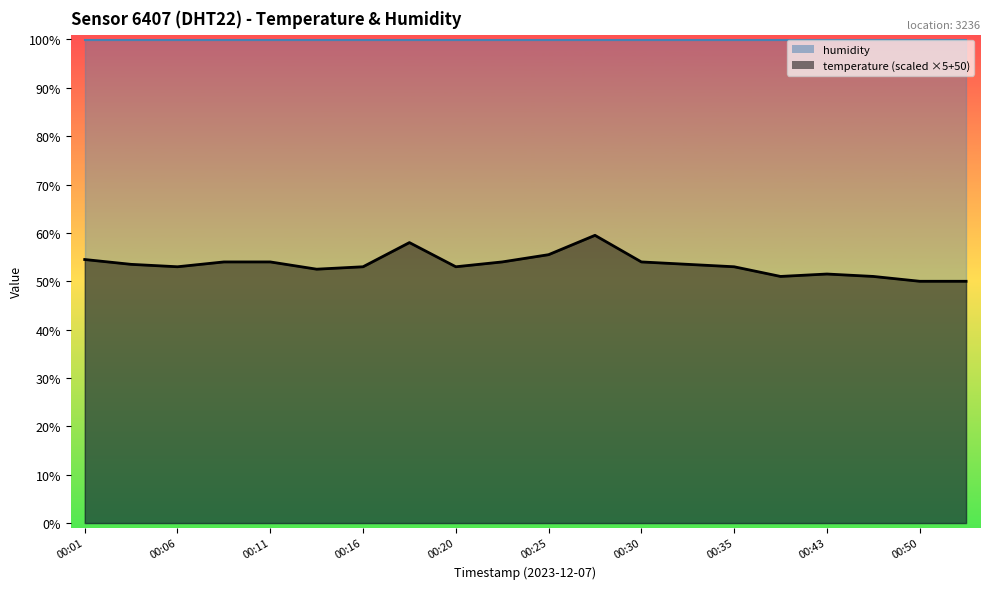

What is the value of the 2nd point from the left?

53.5